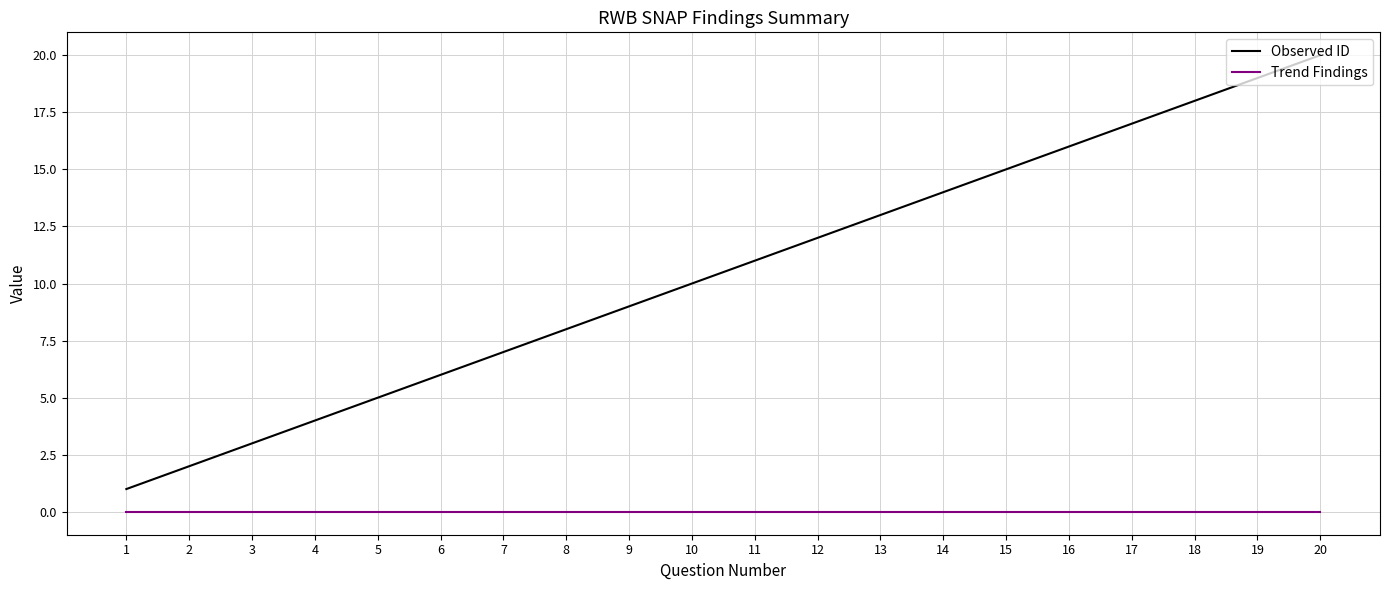

At which category does the chart reach its peak across all series?

20